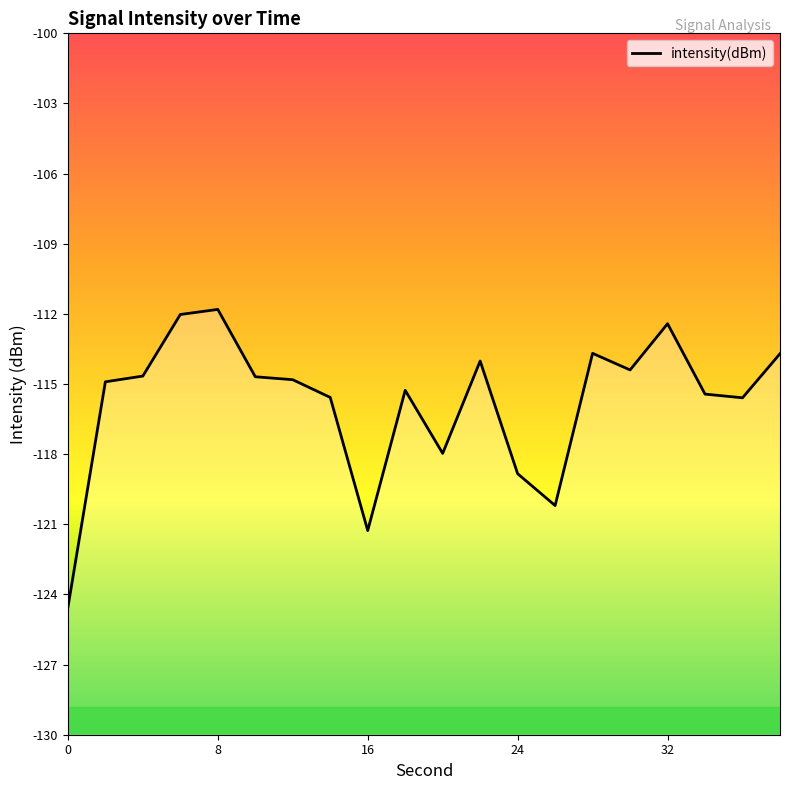

What is the difference between the maximum and minimum values?

12.8